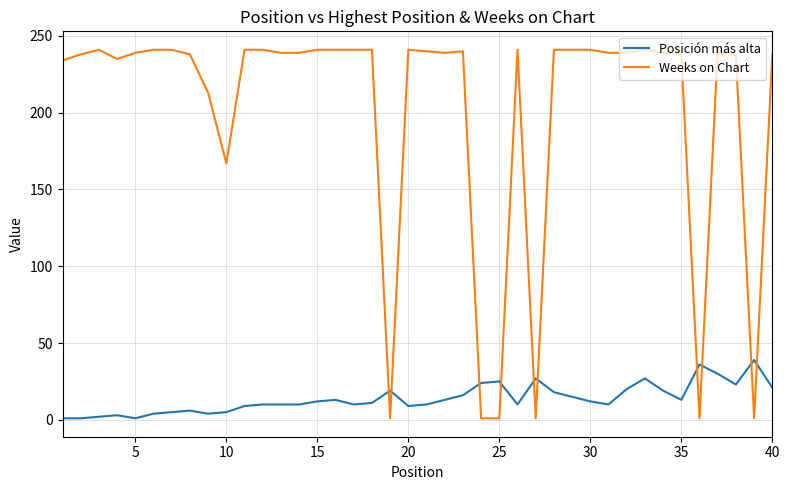

Which series ends up on top after the final intersection of Weeks on Chart and Posición más alta?

Weeks on Chart